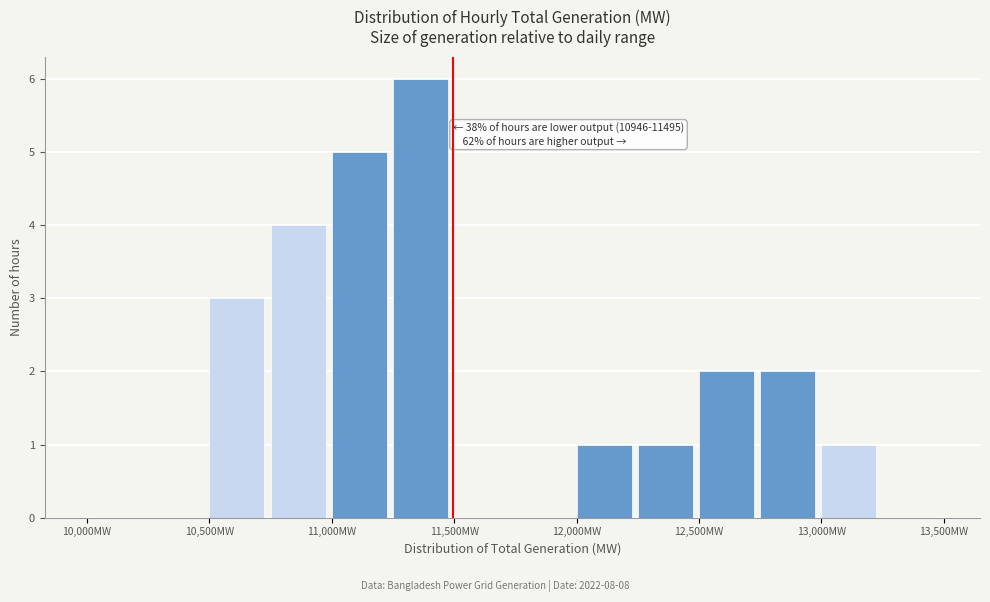

Over which range of the x-axis is the bar tallest?

11250 to 11500